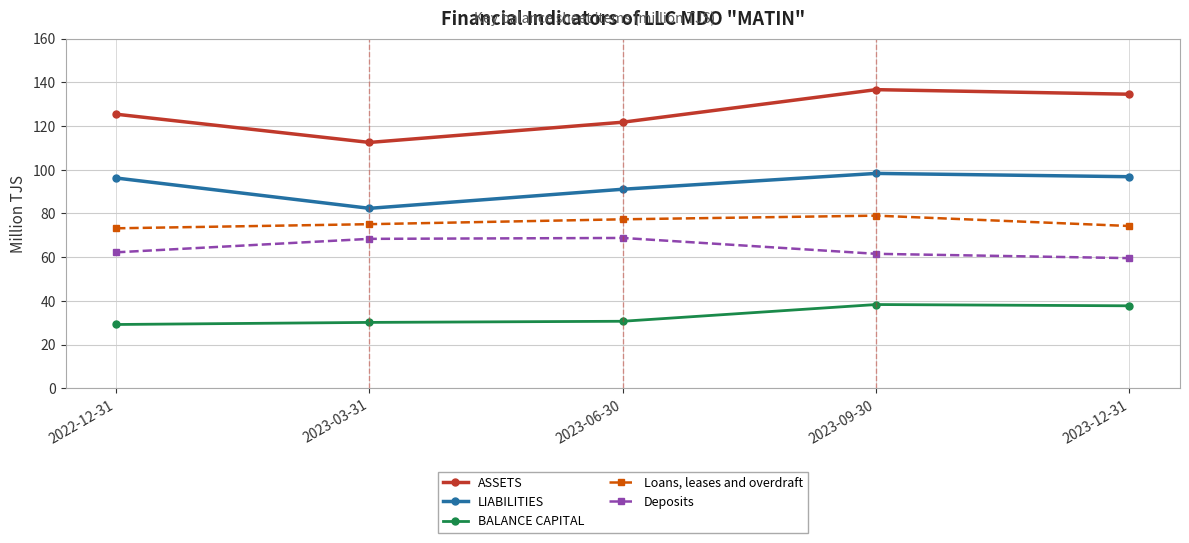

At which category does LIABILITIES reach its first local valley?

2023-03-31